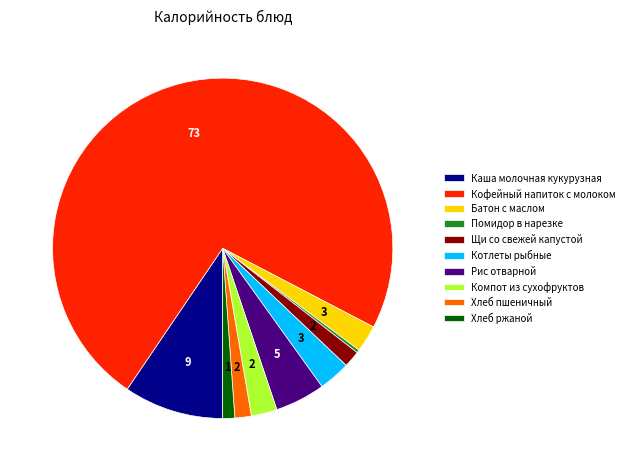

Count the number of slices in the pie.

10